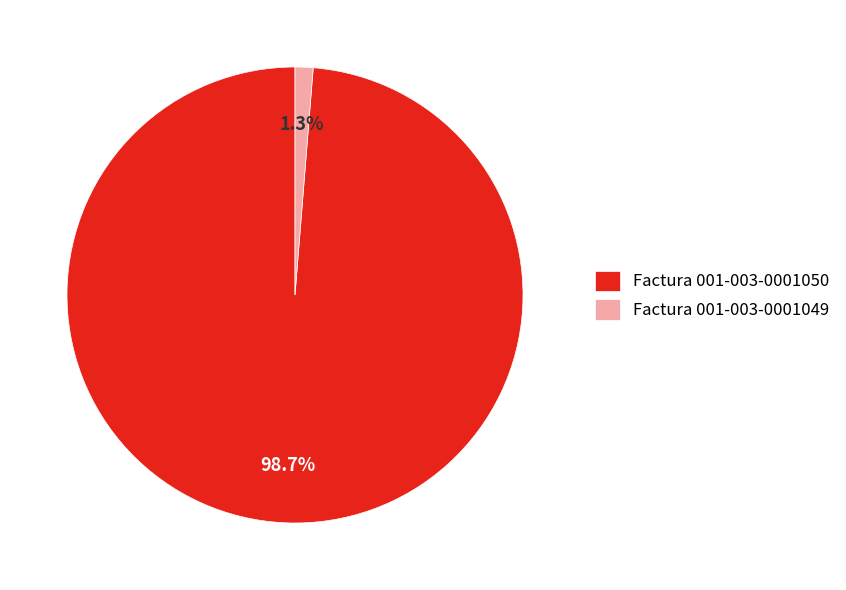

Do Factura 001-003-0001050 and Factura 001-003-0001049 together represent more than half of the pie?

Yes